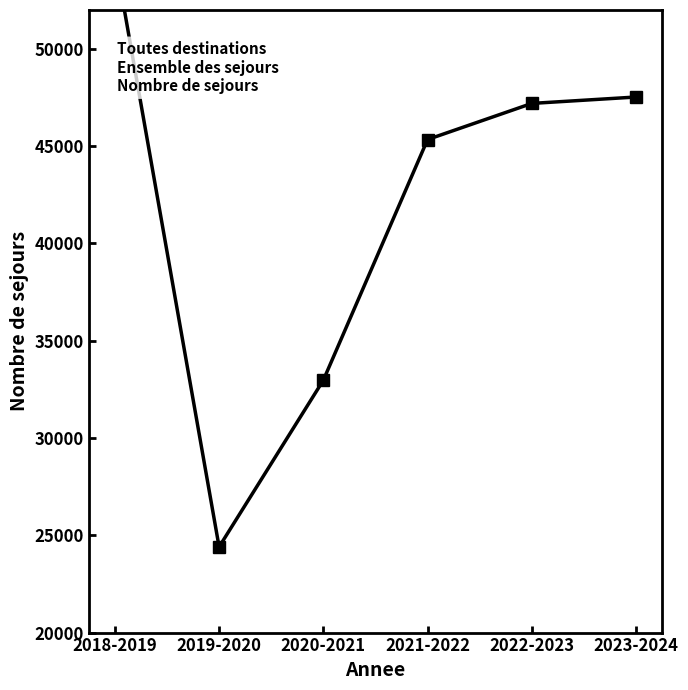

What is the sum of the values at 2023-2024 and 2019-2020?

71932